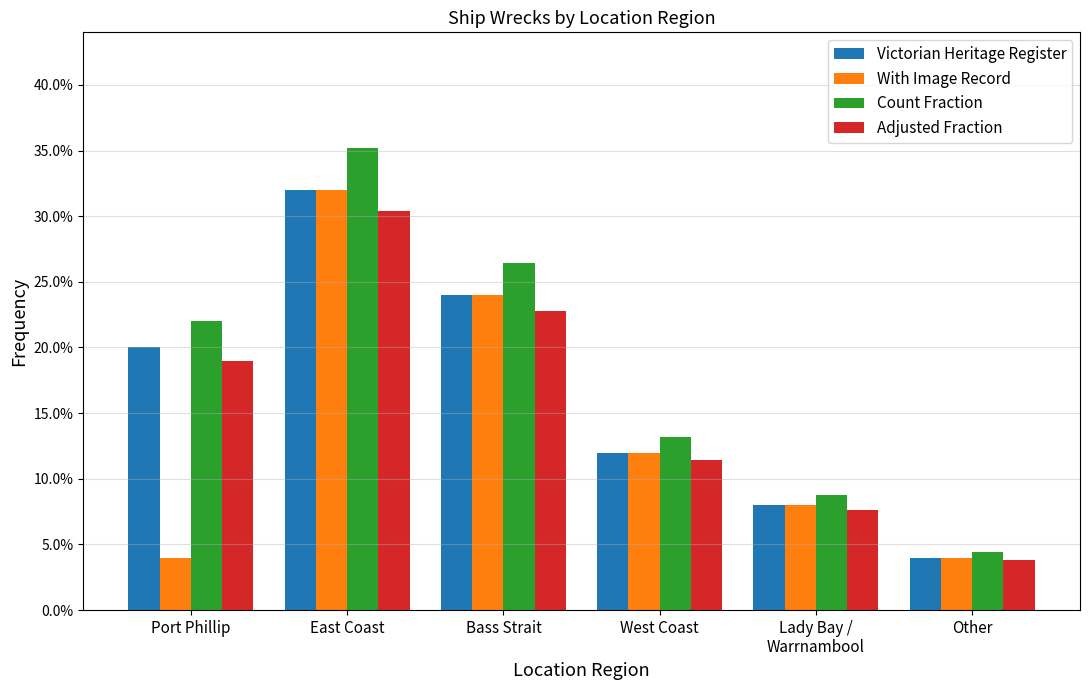

True or false: With Image Record has a value of 0.1 at Lady Bay /
Warrnambool.

True